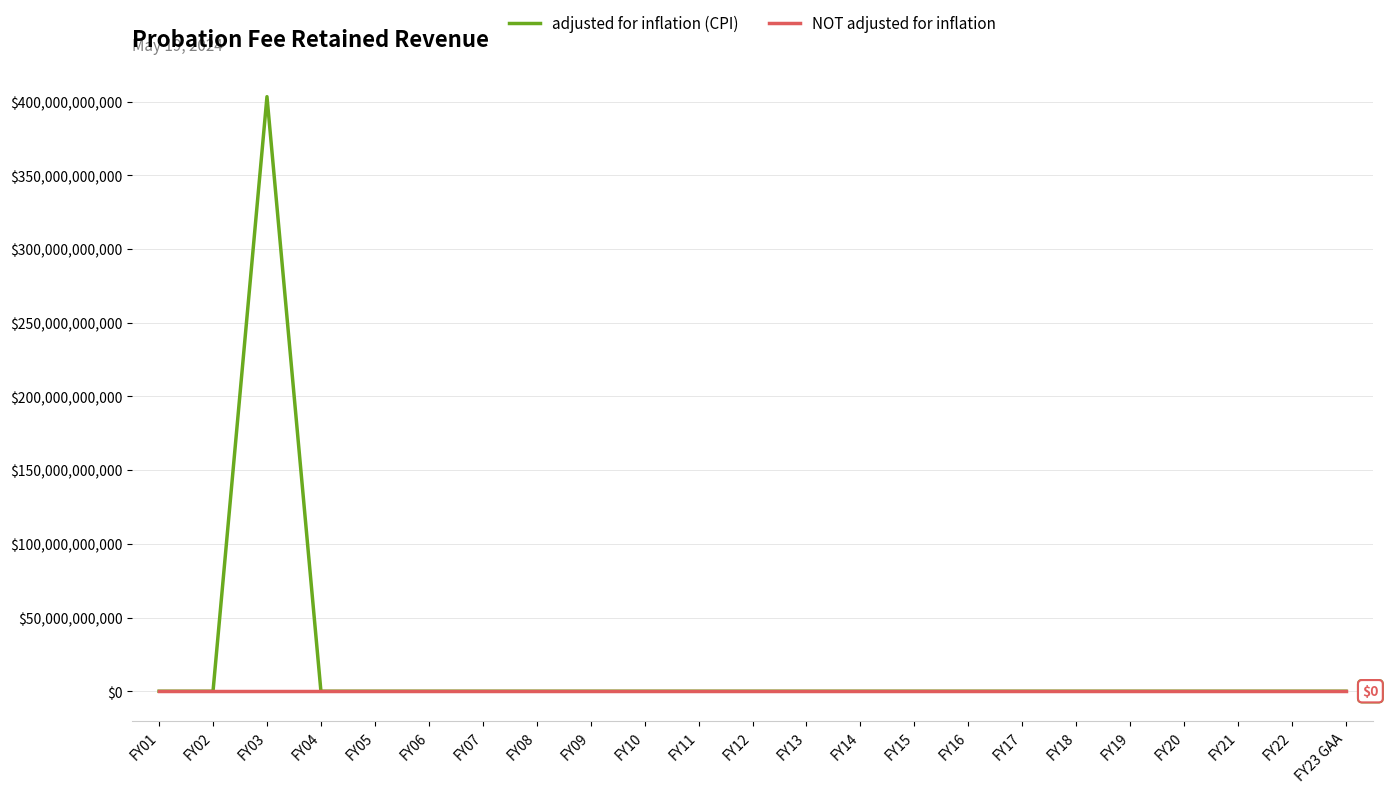

What position from the left is FY12?

12